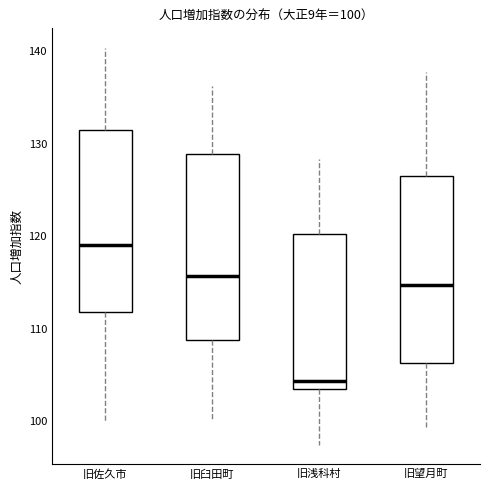

Which box has the lowest median line?

旧浅科村